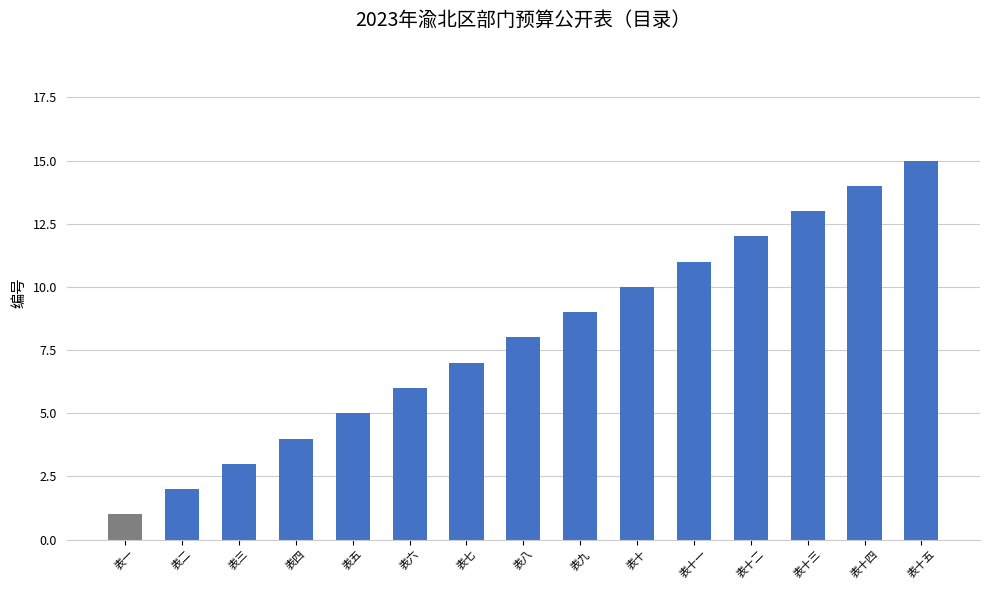

What is the label of the 3rd bar from the right?

表十三